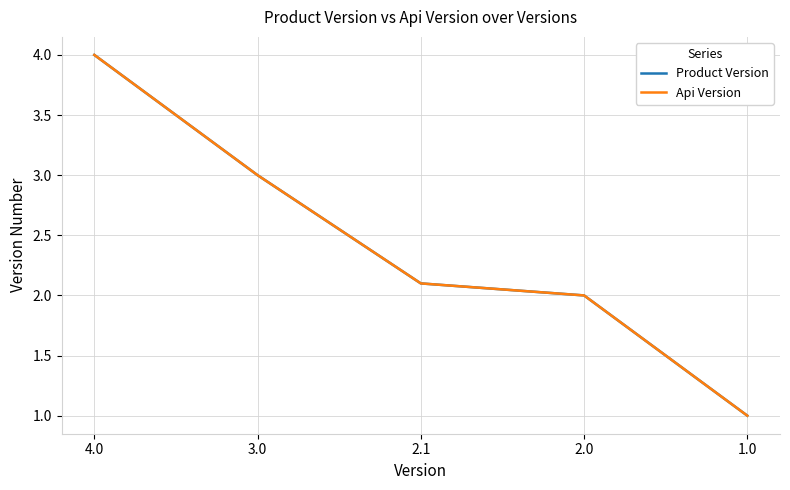

Between 2.1 and 1.0, which series saw the biggest shift?

Product Version